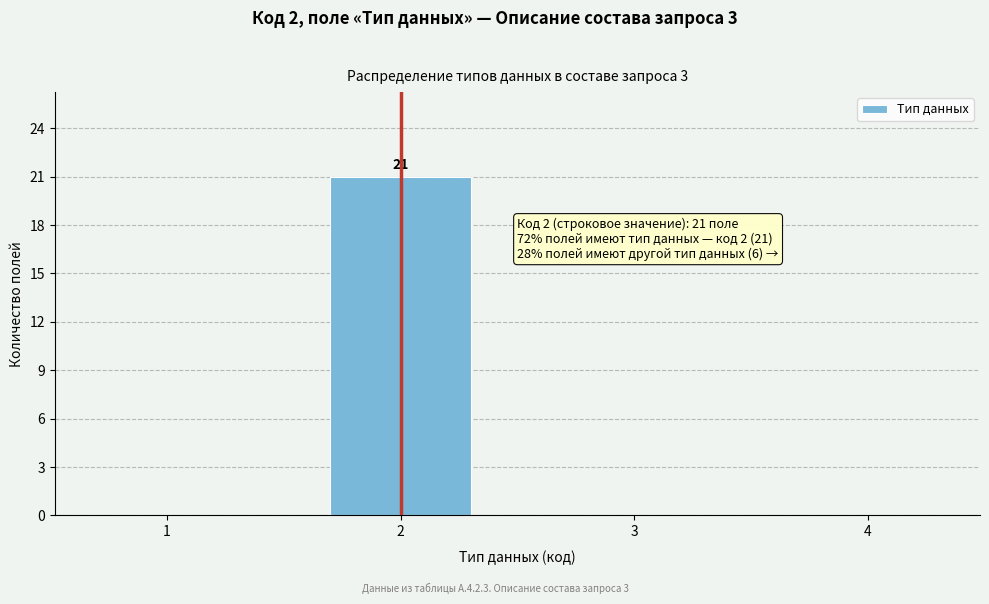

Reading right to left, what are all the values shown in this chart?

4=0	3=0	2=21	1=0